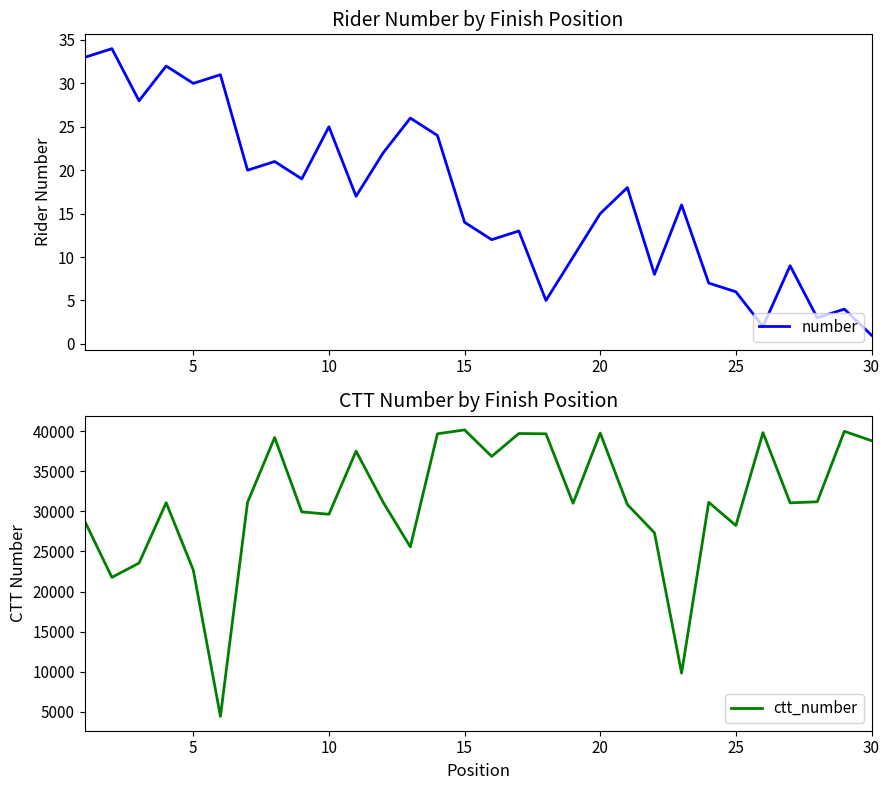

Rank the categories by ctt_number value from lowest to highest.

25, 22, 5, 20, 10, 12, 21, 24, 0, 9, 8, 20, 18, 26, 15, 30, 11, 23, 27, 15, 10, 29, 7, 17, 13, 16, 19, 25, 28, 14